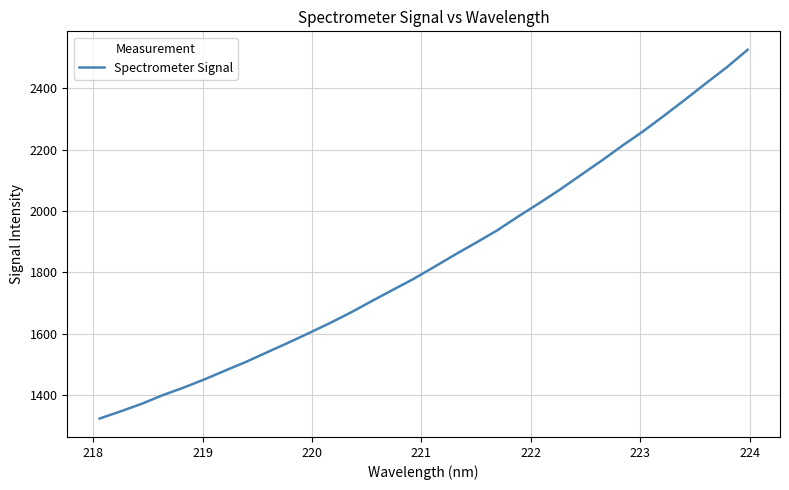

What is the greatest value displayed?

2525.2